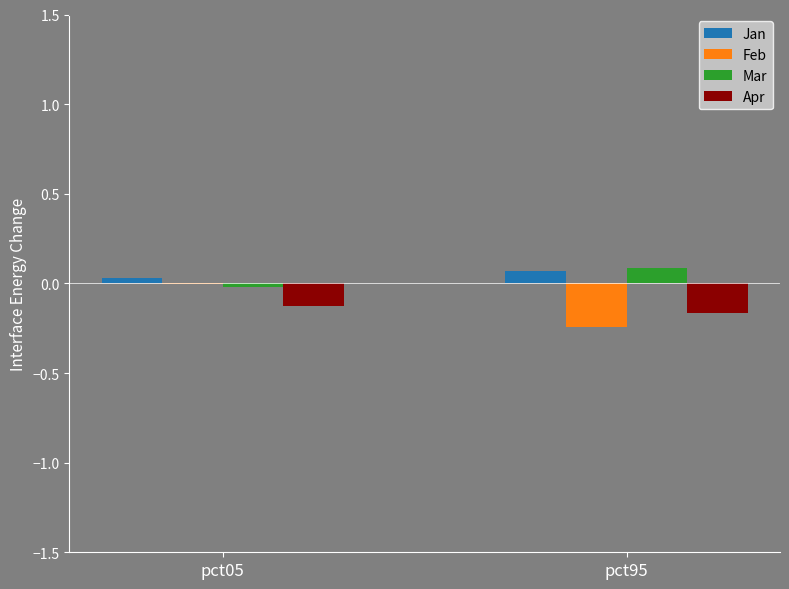

True or false: Mar has a value of -0.0 at pct05.

True